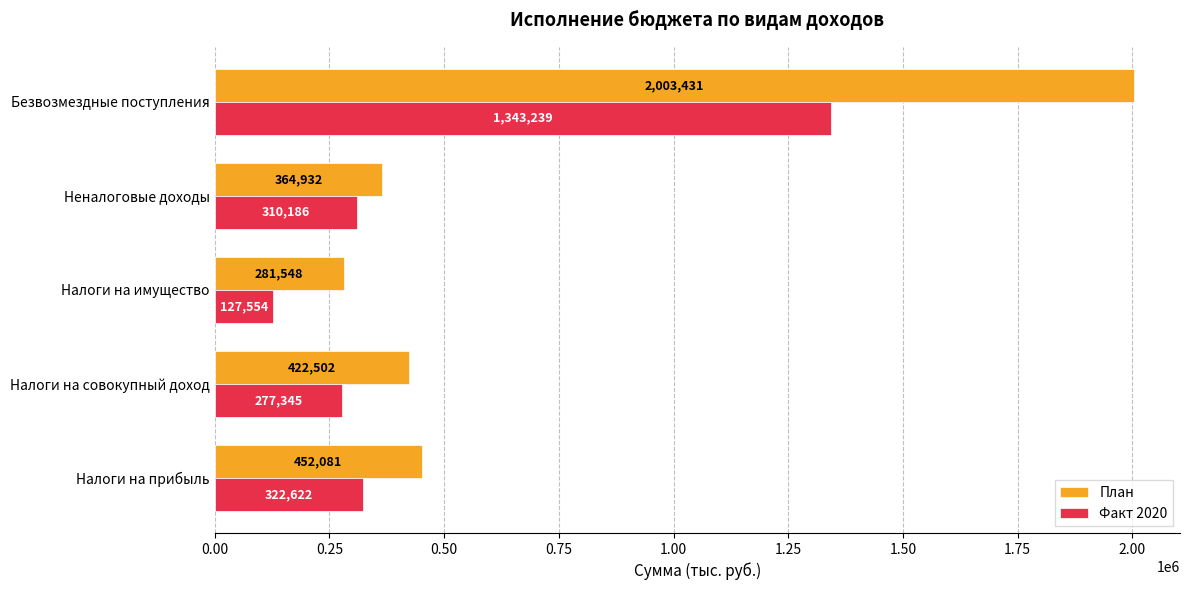

List the series in order of their overall mean, lowest first.

Факт 2020, План